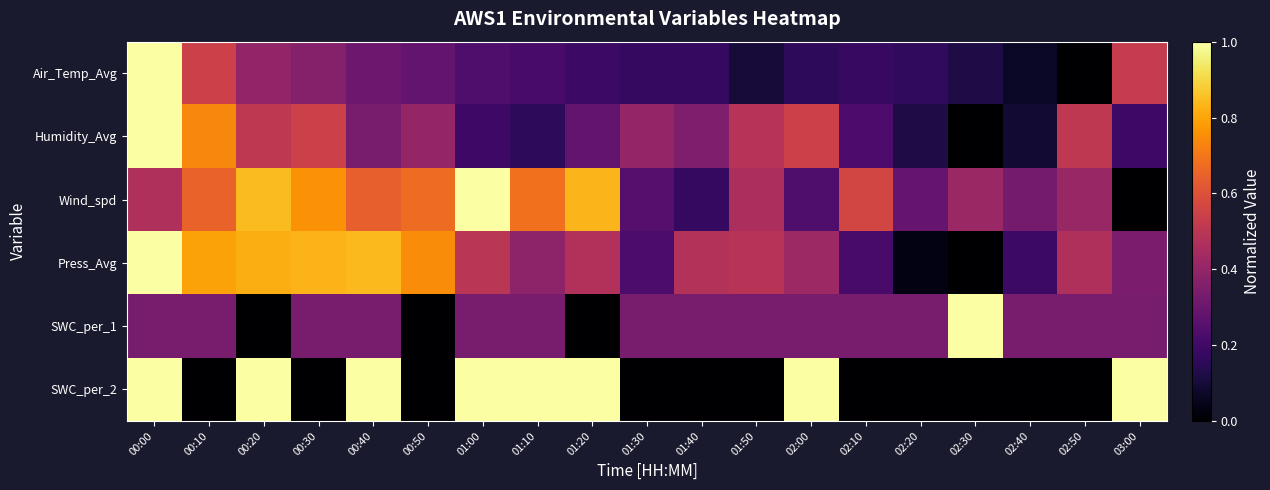

List the series in order of their peak value, highest first.

Air_Temp_Avg, Humidity_Avg, Wind_spd, Press_Avg, SWC_per_1, SWC_per_2